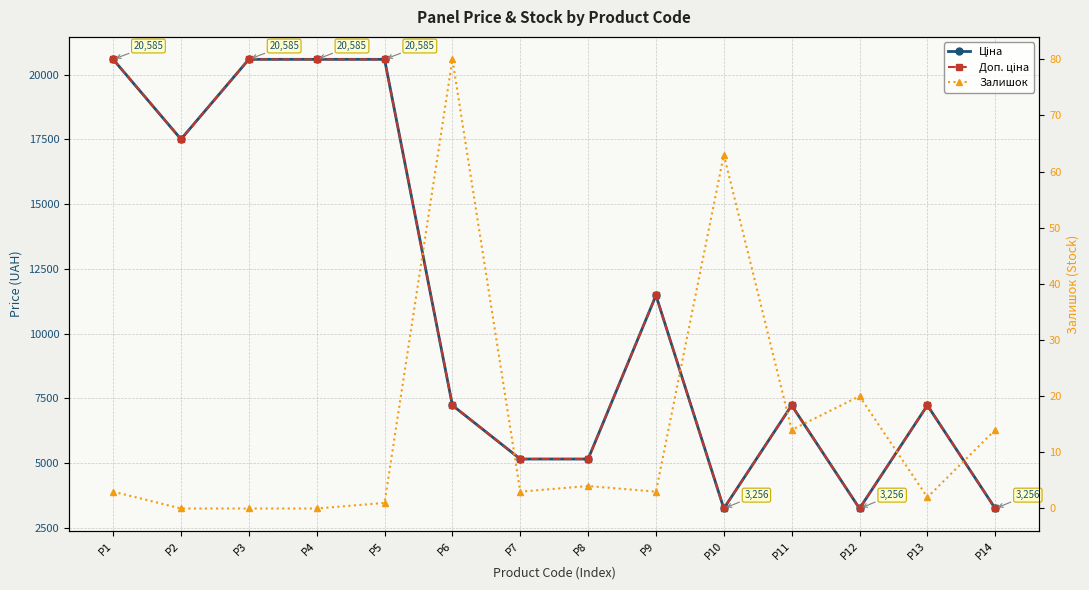

List the series in order of their peak value, lowest first.

Залишок, Ціна, Доп. ціна